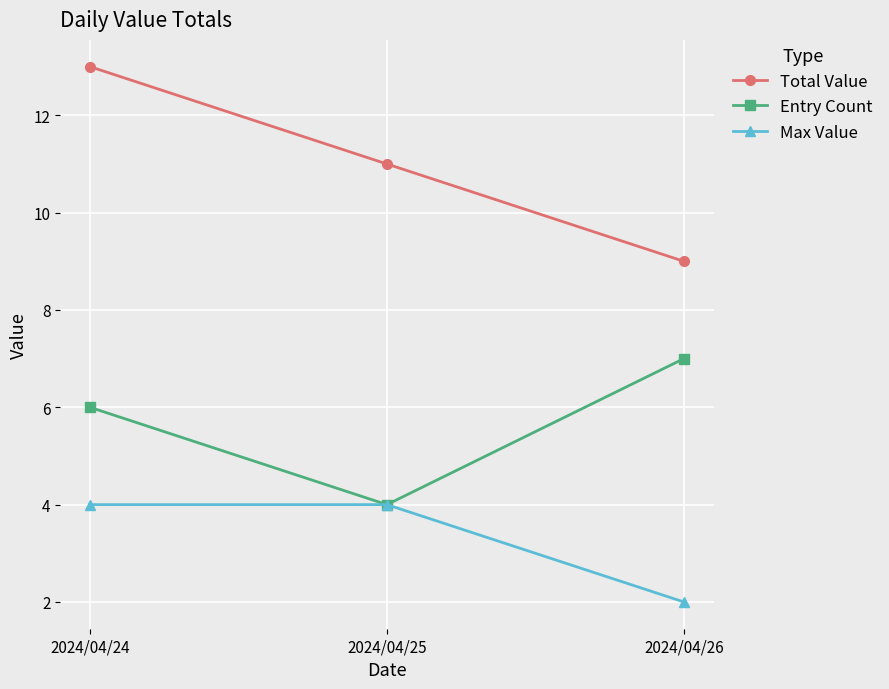

The value of Entry Count at 2024/04/25 is 4. True or false?

True